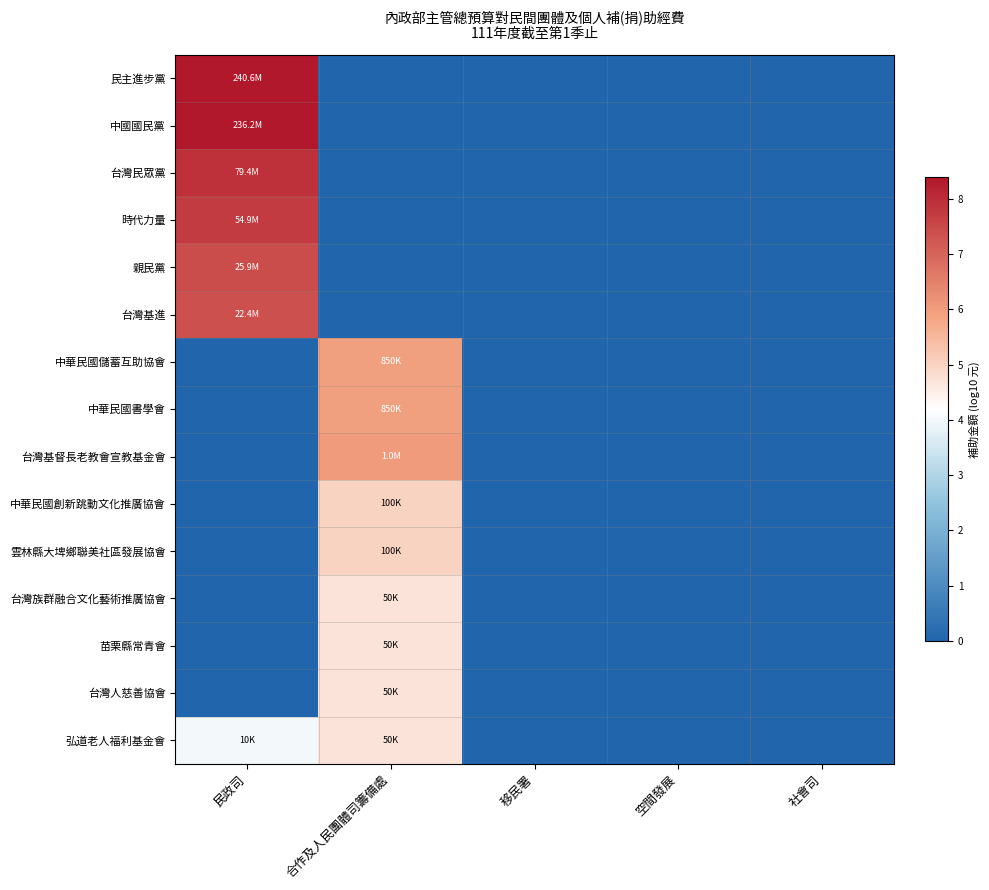

Count the number of data series in this chart.

15